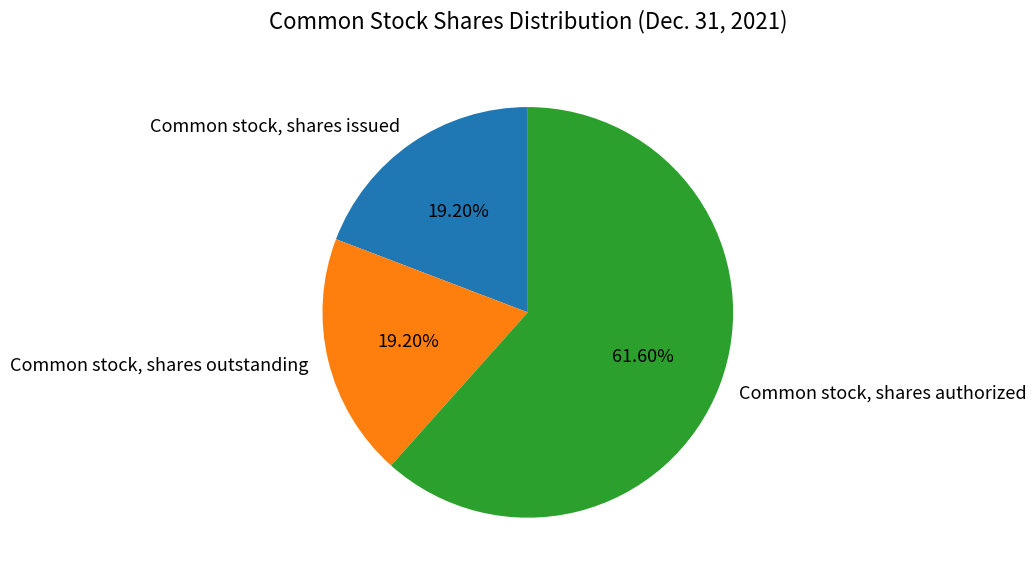

Does Common stock, shares authorized represent more than half of the total?

Yes